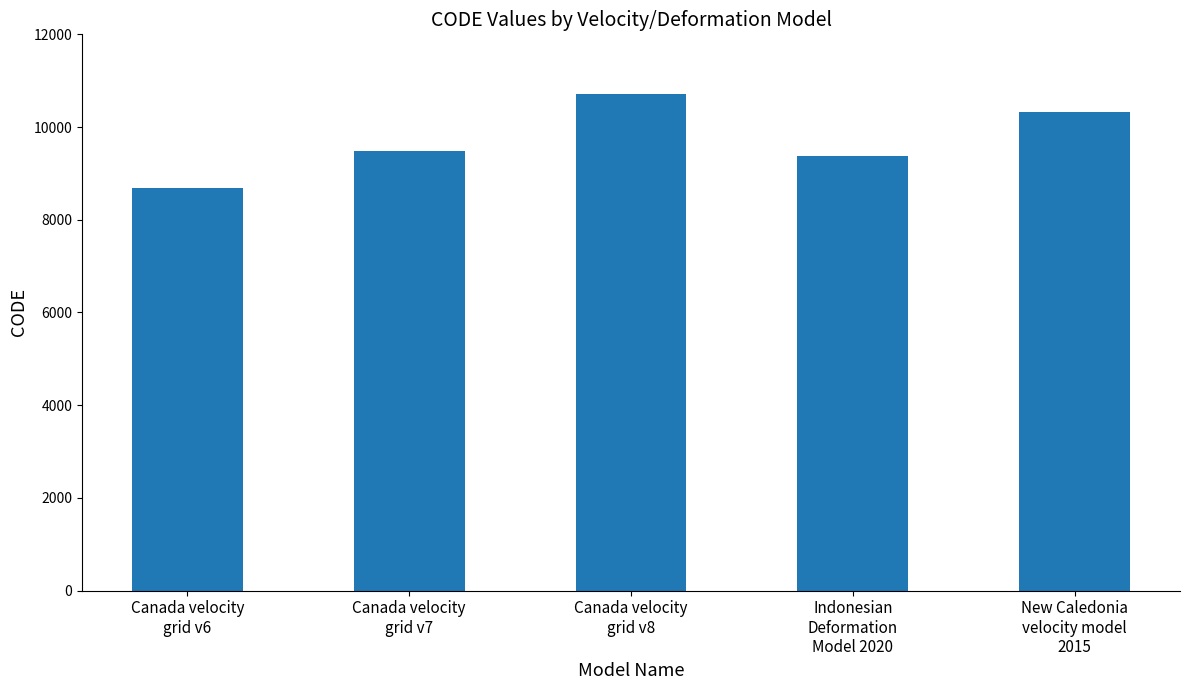

What is the change in value from Canada velocity
grid v7 to Canada velocity
grid v8?

+1224